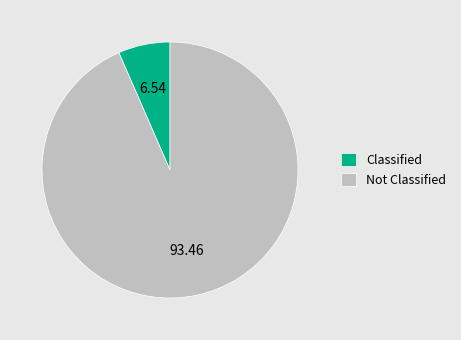

Rank the categories by value from highest to lowest.

Not Classified, Classified